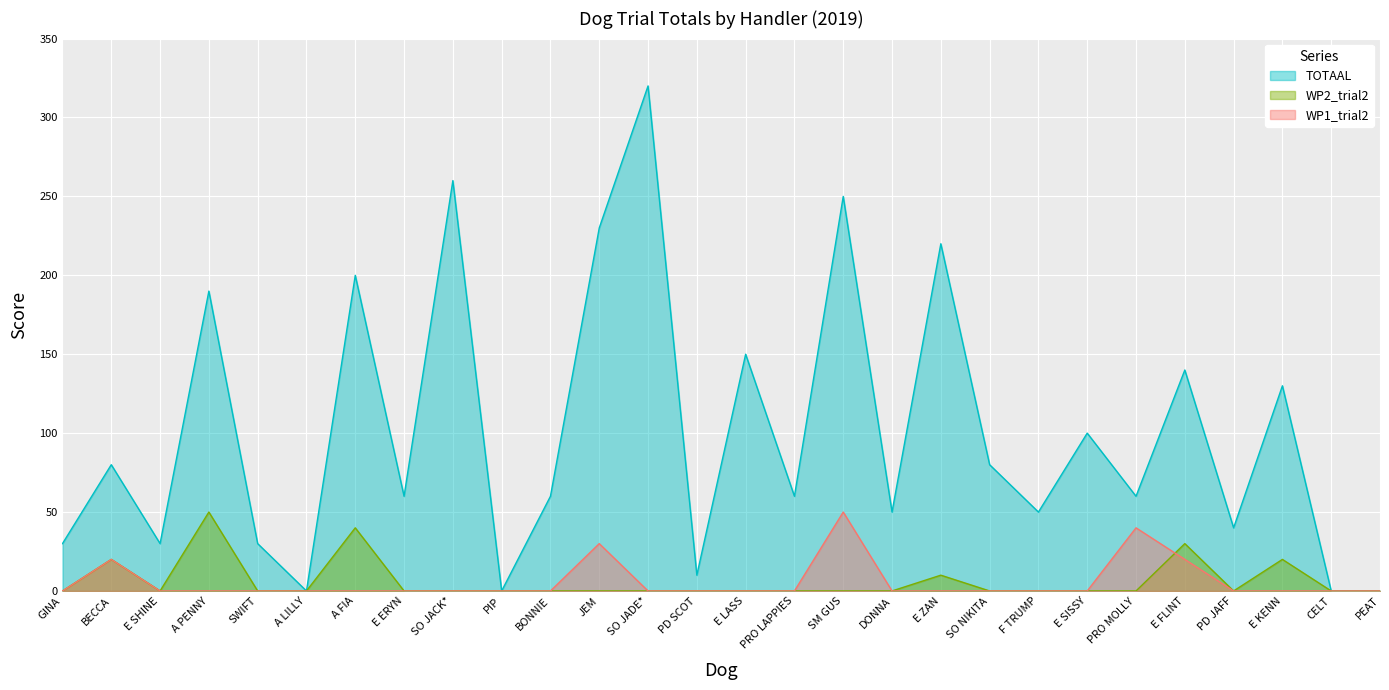

What is the total value across all series at E KENN?

150